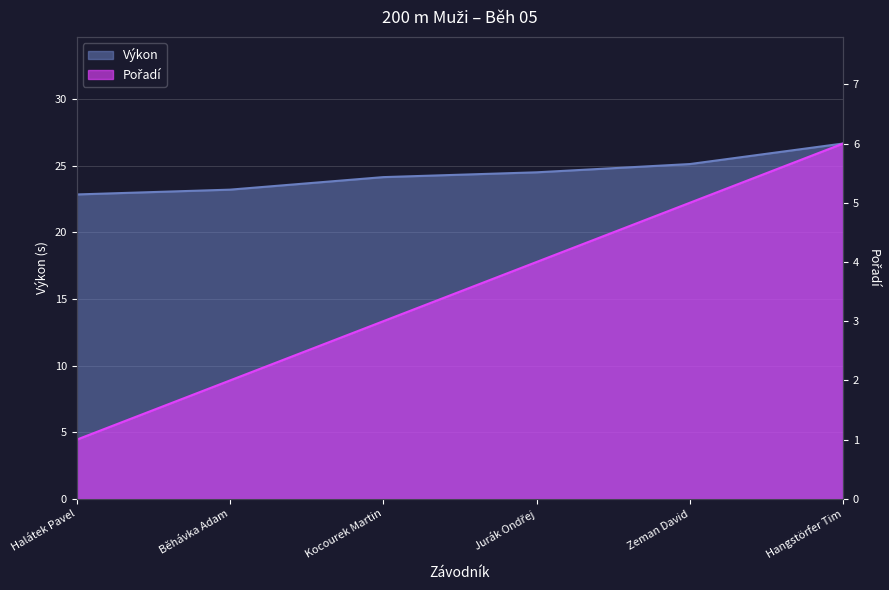

What position from the right is Zeman David?

2